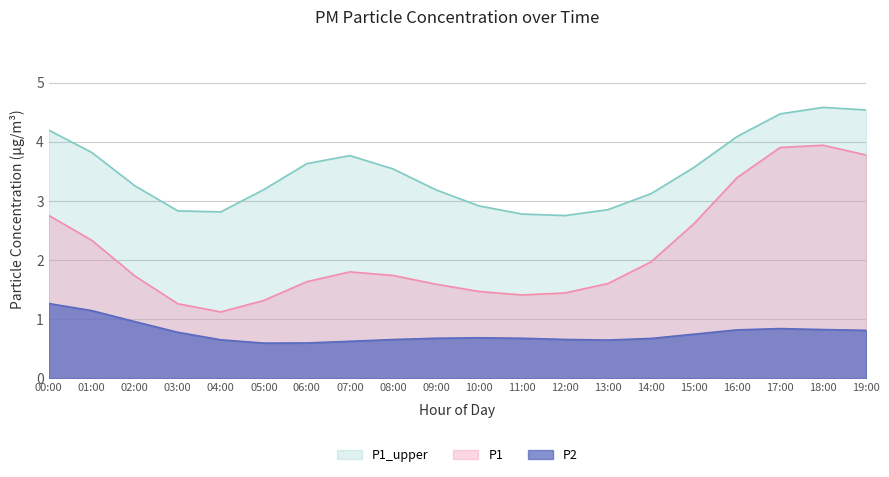

What is the maximum value for P2?

1.3